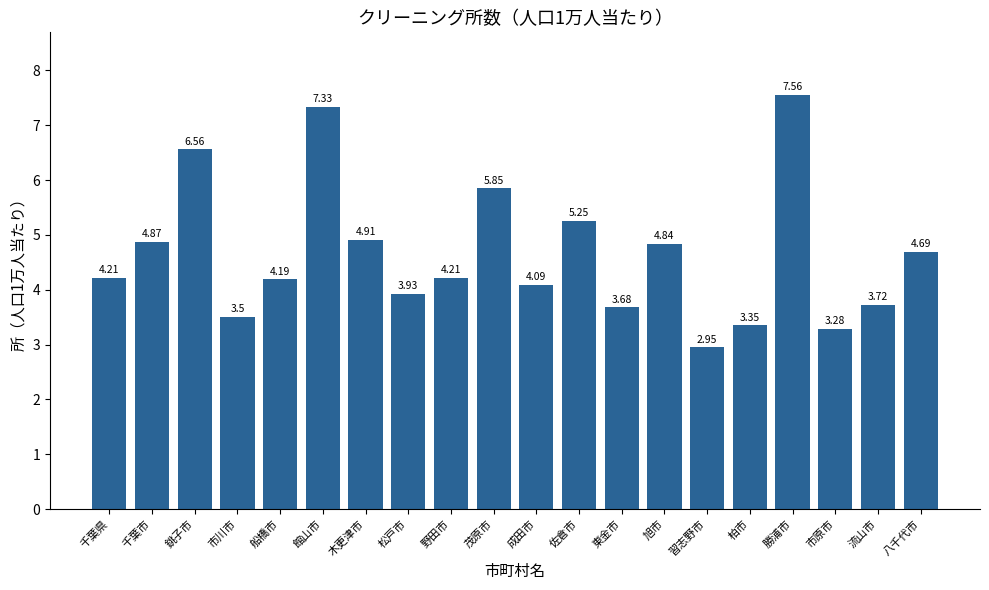

At which category does the chart reach its peak across all series?

勝浦市